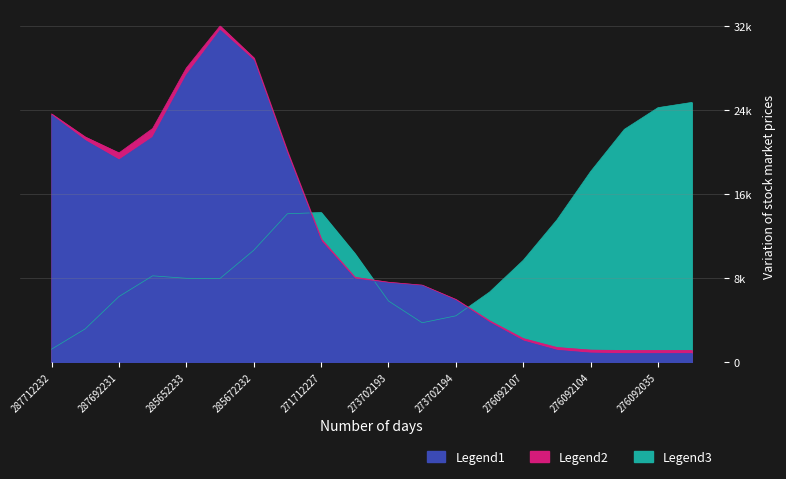

True or false: Legend2 has more than 1 interior local peaks.

True